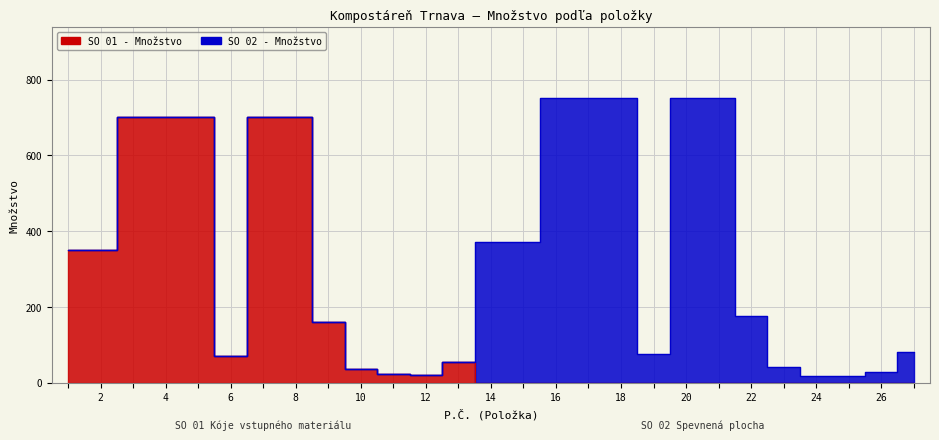

Count the number of categories in the chart.

27